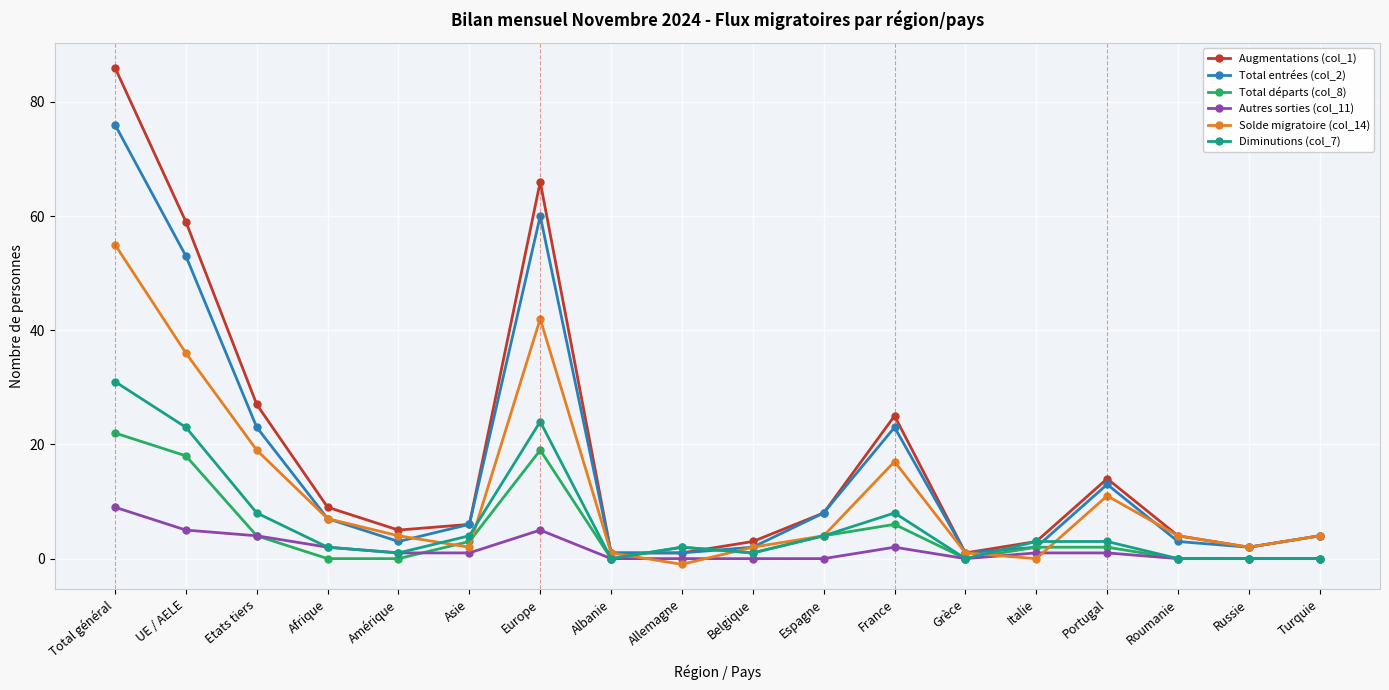

Between Allemagne and Portugal, which series saw the biggest shift?

Augmentations (col_1)